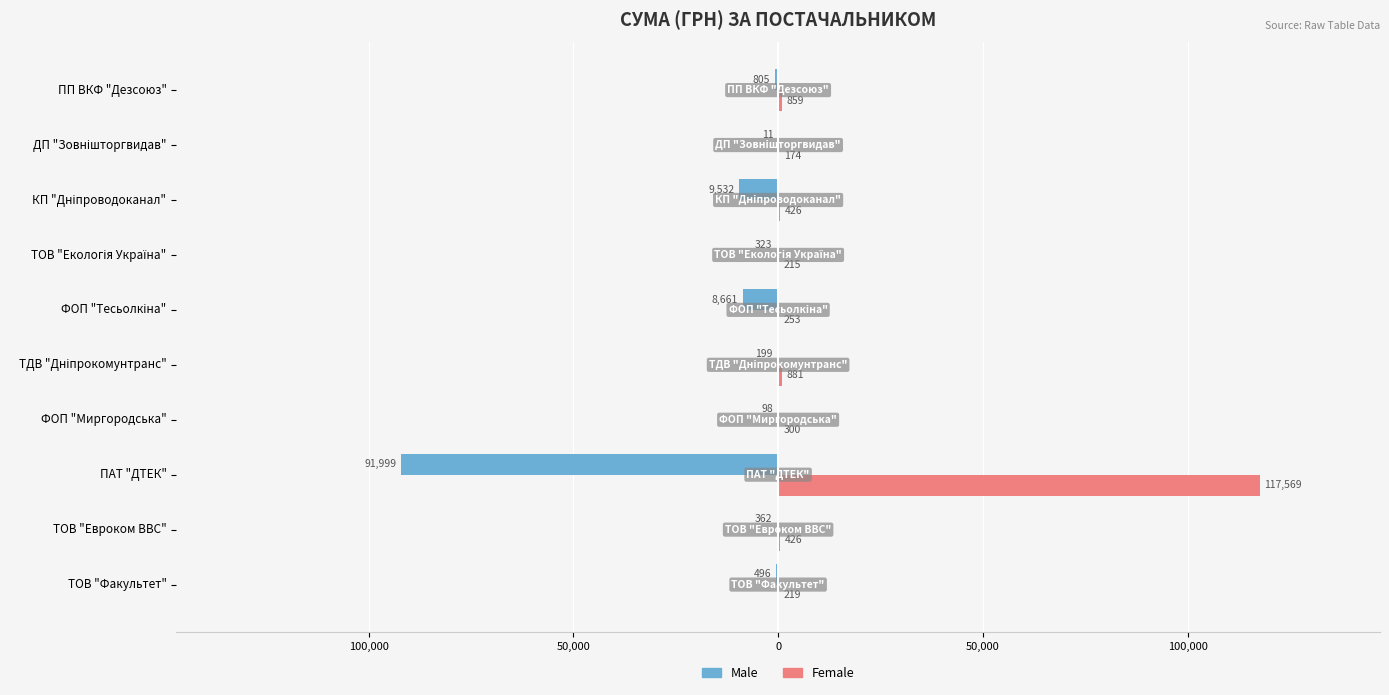

What is the sum of all Male values?

-112486.1